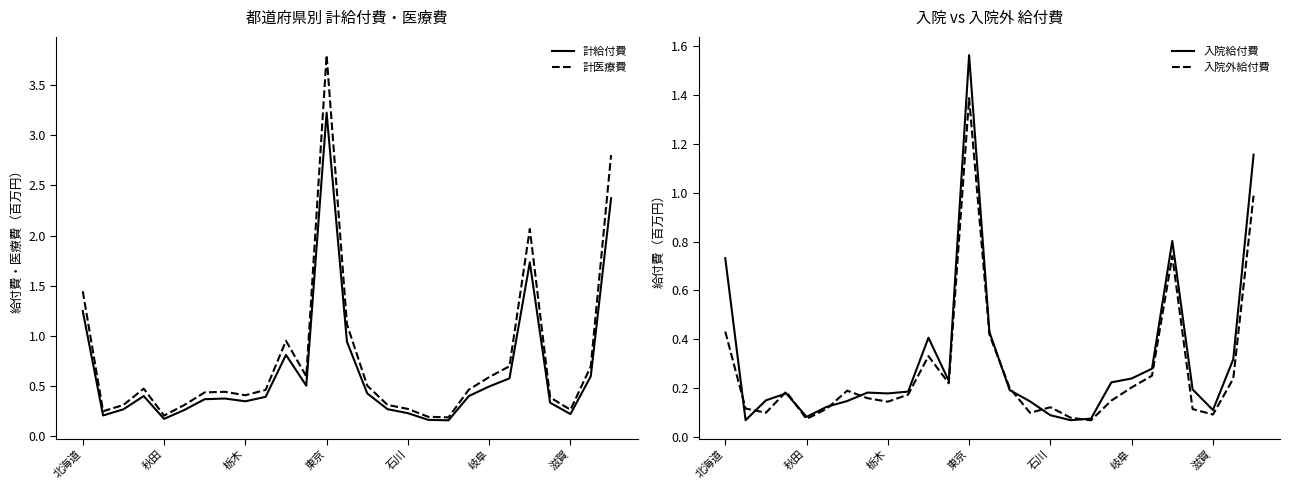

List the series in order of their peak value, lowest first.

入院外給付費, 入院給付費, 計給付費, 計医療費